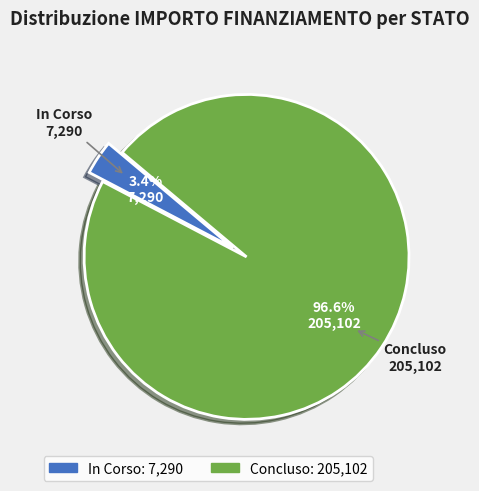

Which category accounts for the majority?

Concluso